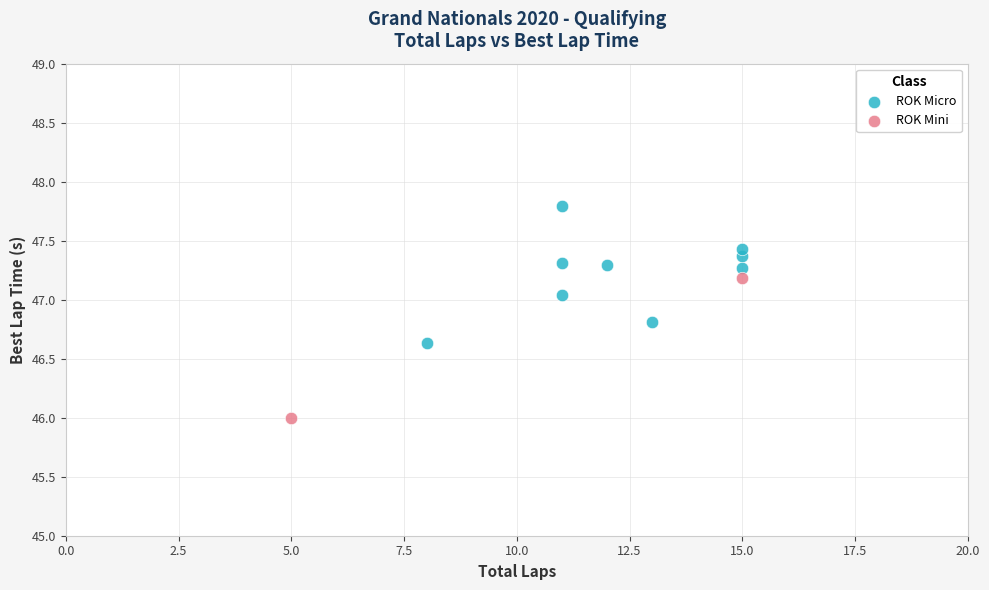

What are all the series names shown in the legend?

ROK Micro, ROK Mini